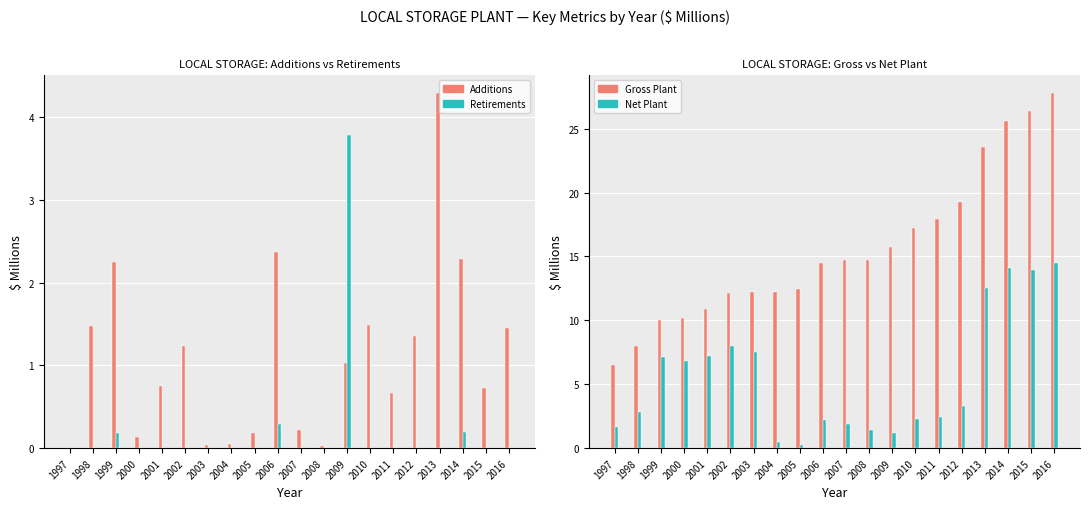

The value of Net Plant, Ending Balance at 1999 is 1.7. True or false?

False